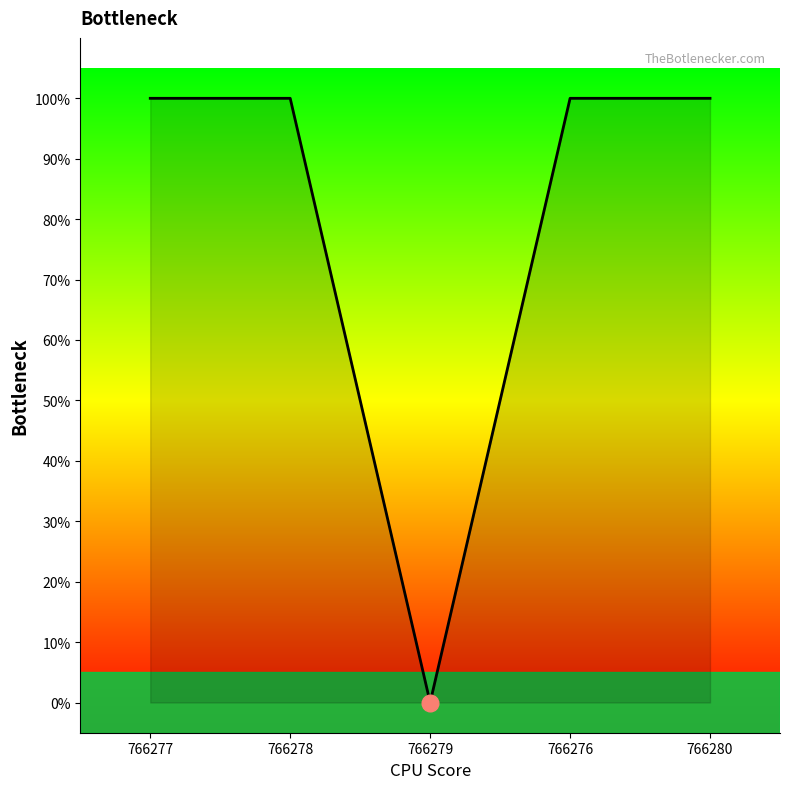

What is the greatest value displayed?

1